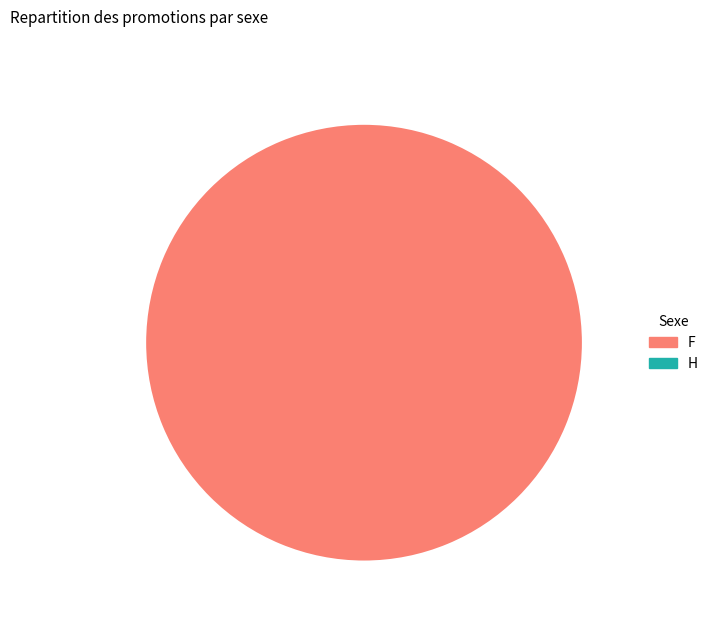

To the nearest percent, what is the average slice percentage?

50%